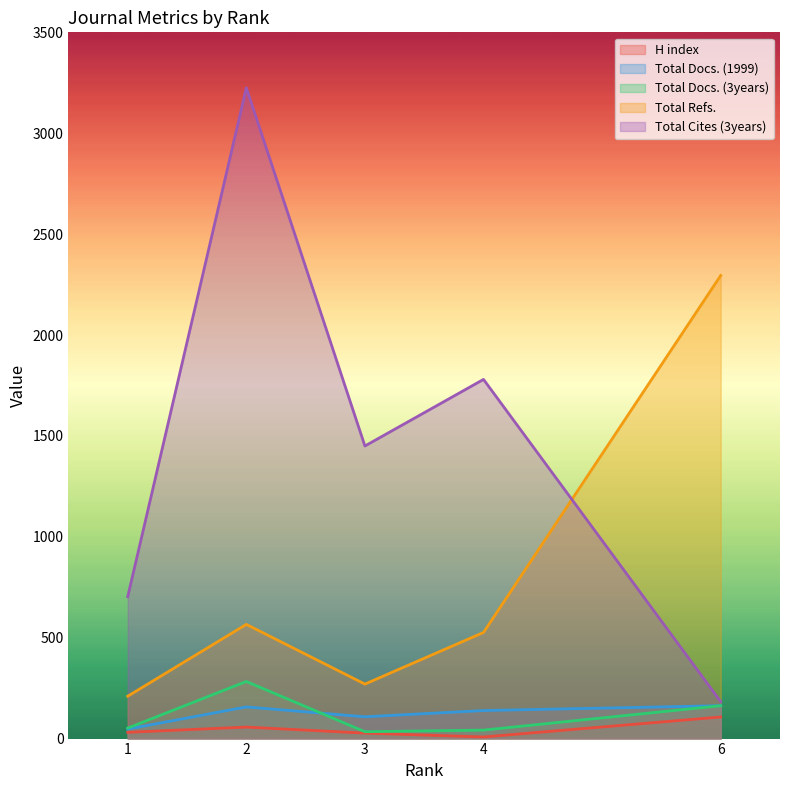

True or false: Total Refs. and Total Cites (3years) intersect in this chart.

True